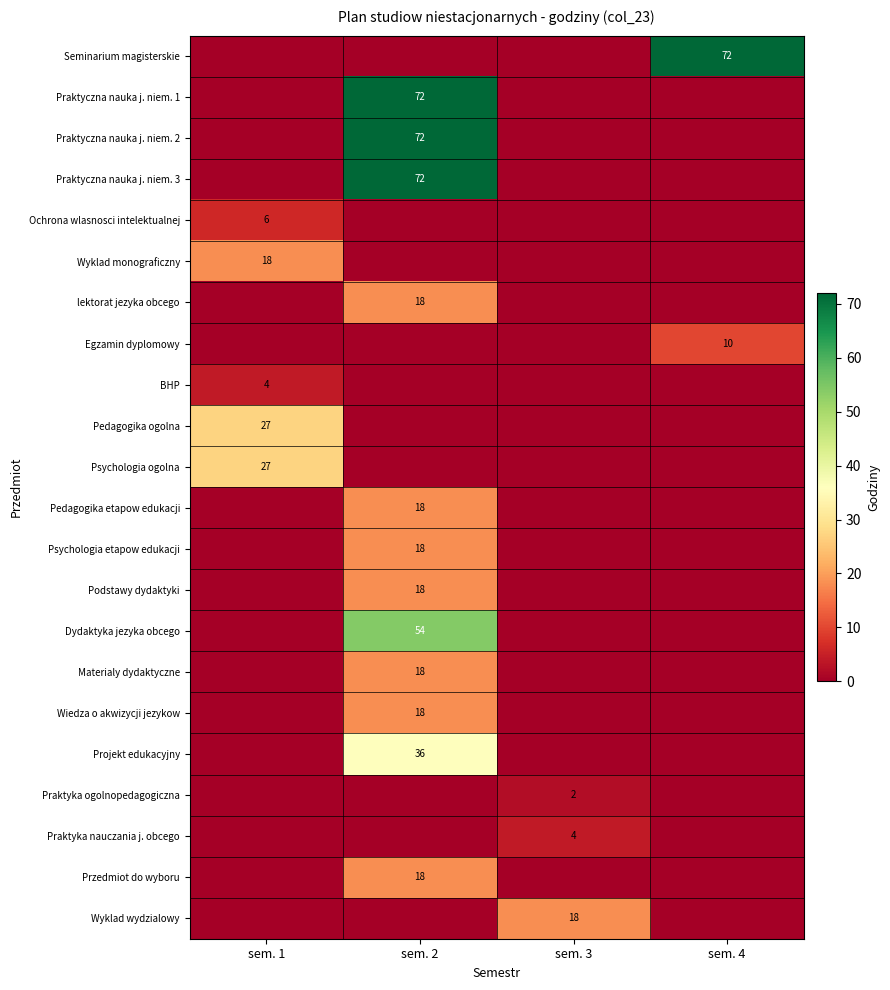

Which label corresponds to the largest value in the chart?

sem. 4